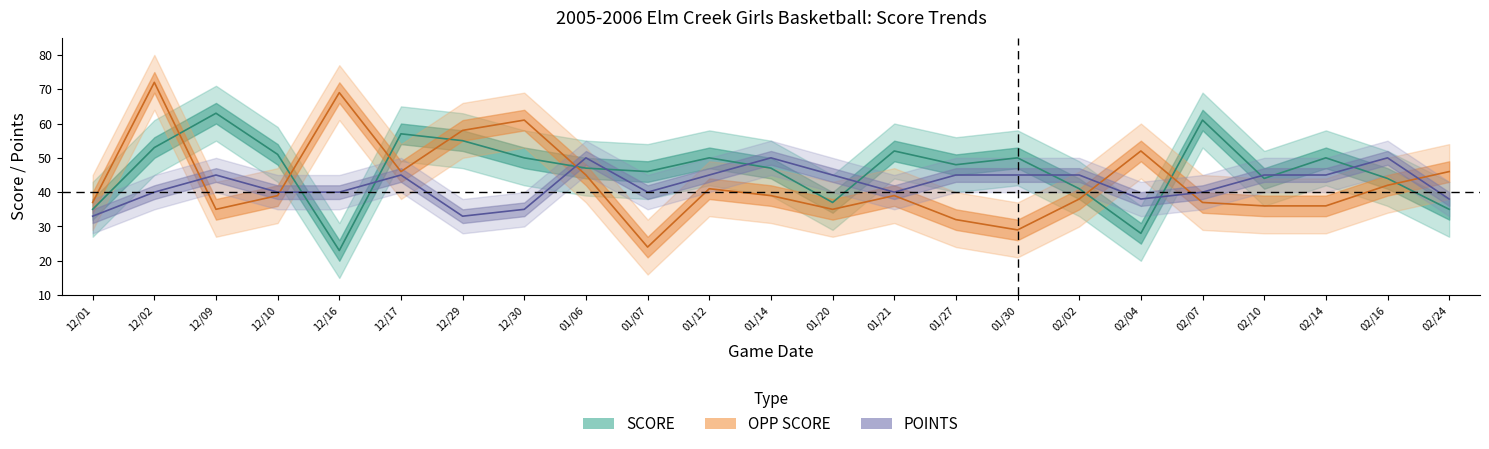

Rank the series by their maximum value, from lowest to highest.

POINTS, SCORE, OPP SCORE